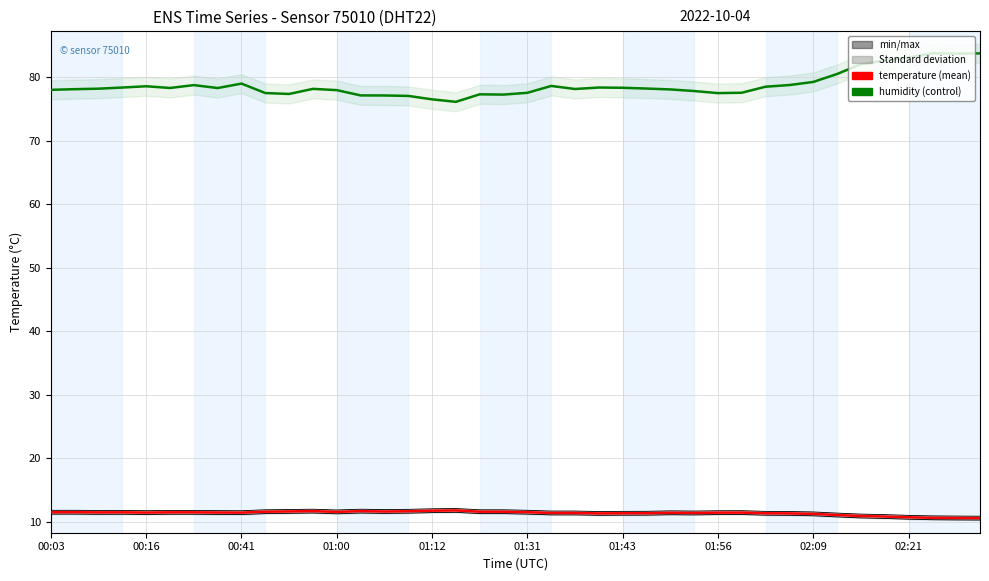

What is the value of the humidity point at the 7th from the left?

78.8